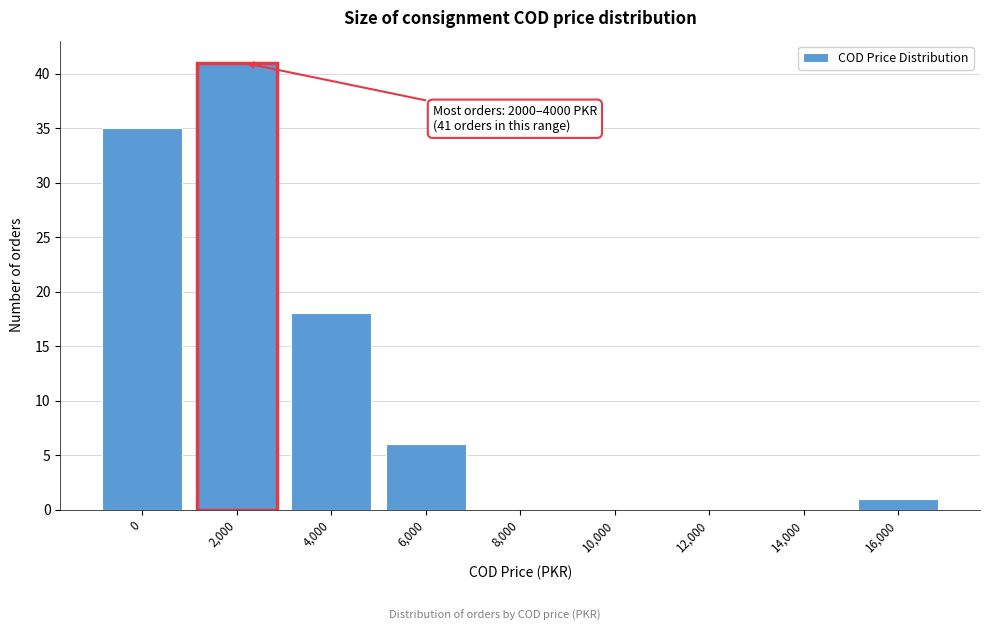

Reading left to right, what are all the values shown in this chart?

0=35	2,000=41	4,000=18	6,000=6	8,000=0	10,000=0	12,000=0	14,000=0	16,000=1